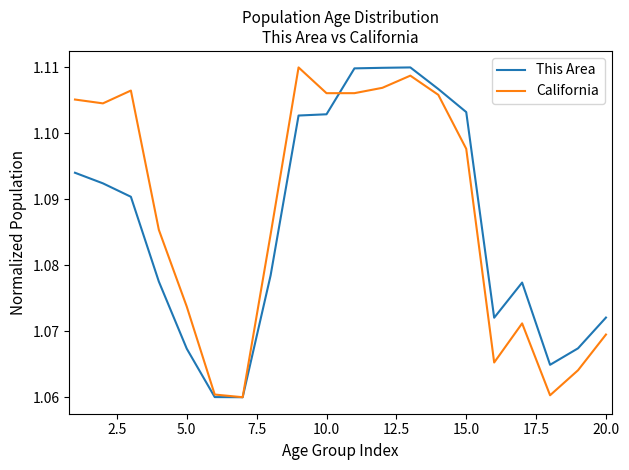

Does the chart have visible grid lines?

No